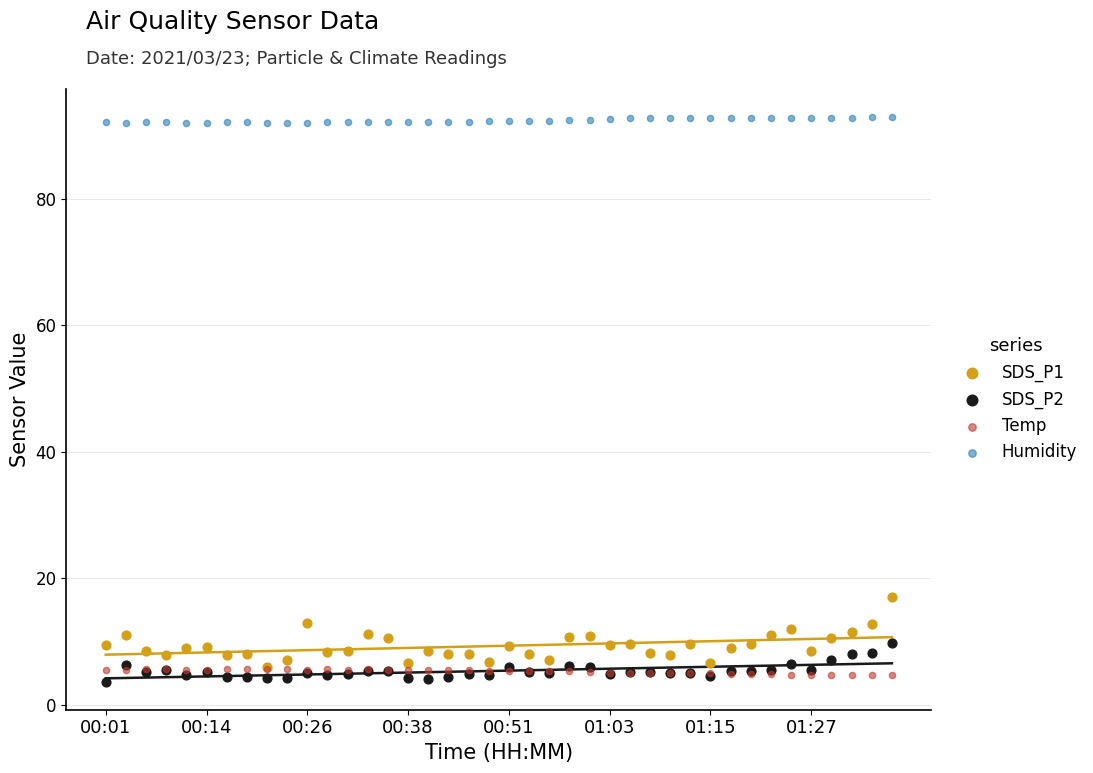

What are all the series names shown in the legend?

SDS_P1, SDS_P2, Temp, Humidity